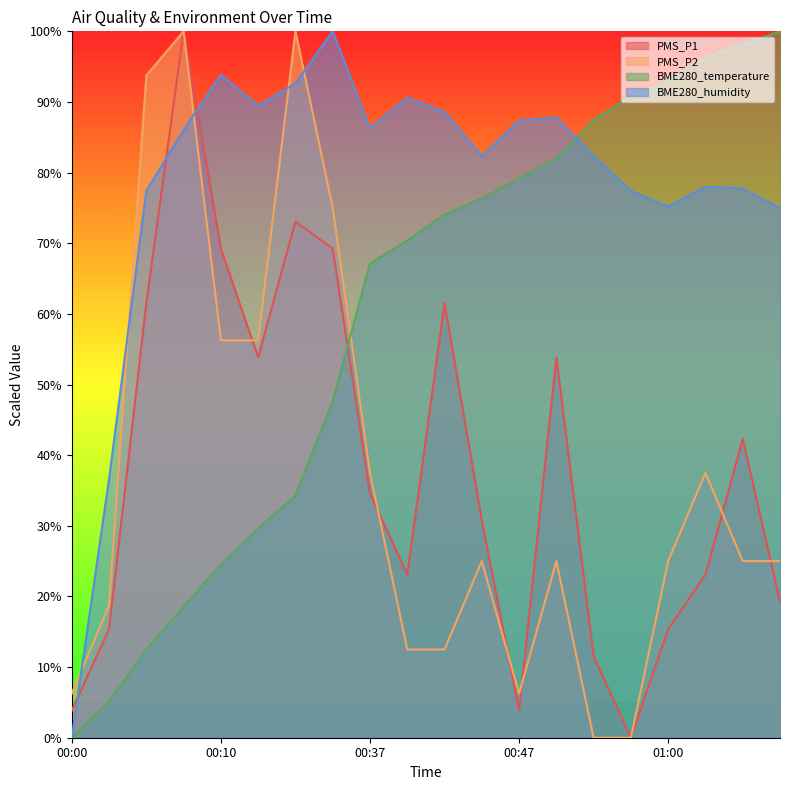

What is the difference between the maximum and minimum values in the BME280_temperature series?

100.0